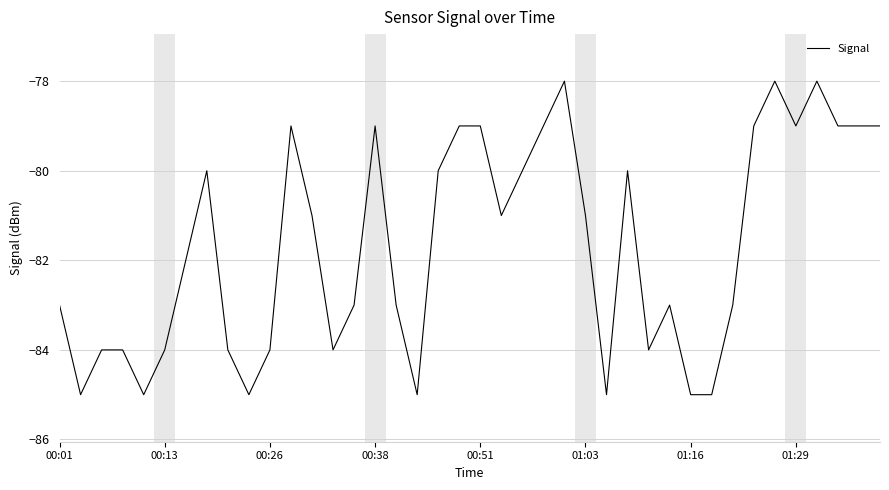

What is the difference between the maximum and minimum values?

7